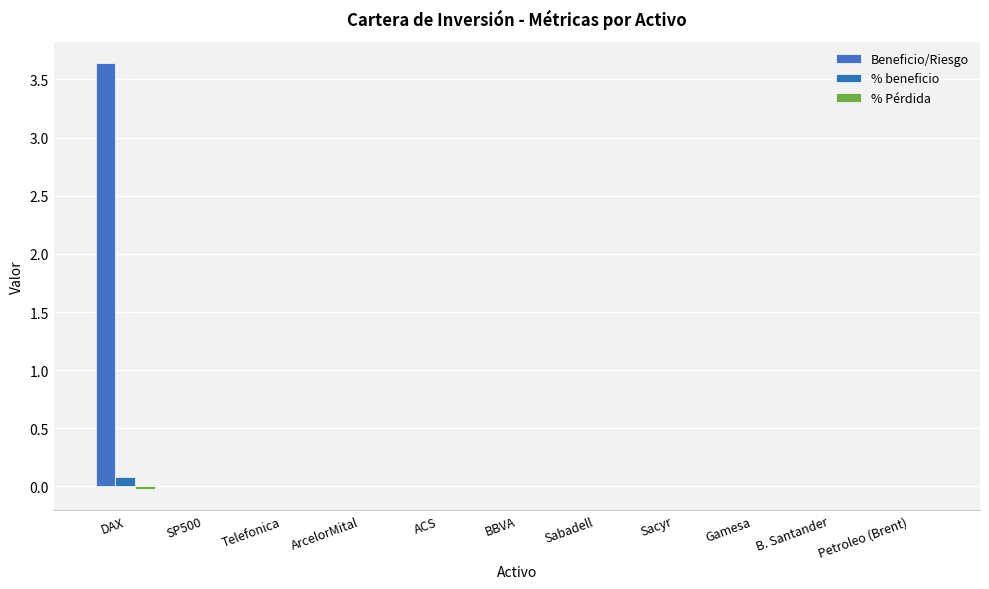

Which series has the largest range (max minus min)?

Beneficio/Riesgo